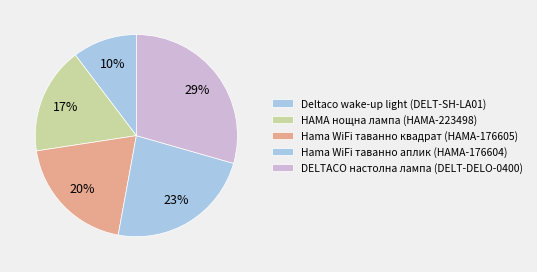

How many slices are in this pie chart?

5